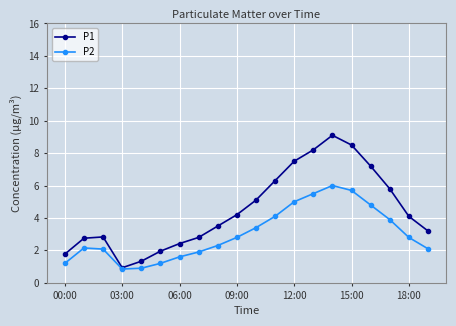

What is the maximum value shown in the chart?

9.1